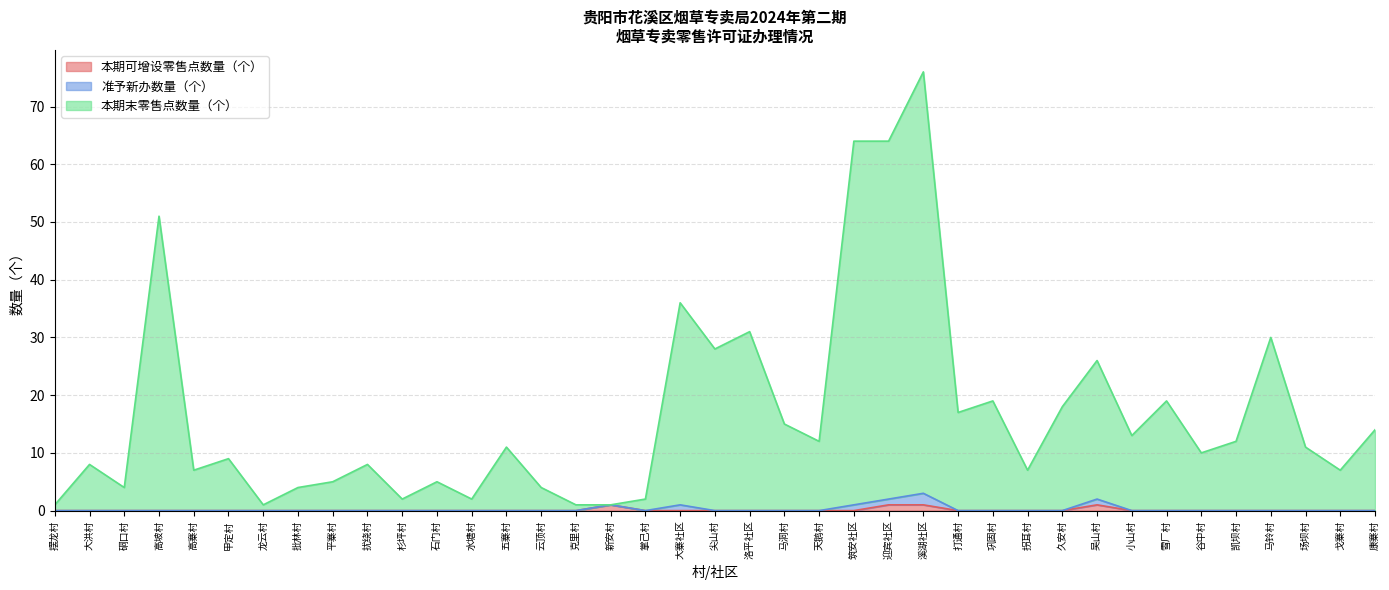

What are all the series names shown in the legend?

本期可增设零售点数量（个）, 准予新办数量（个）, 本期末零售点数量（个）